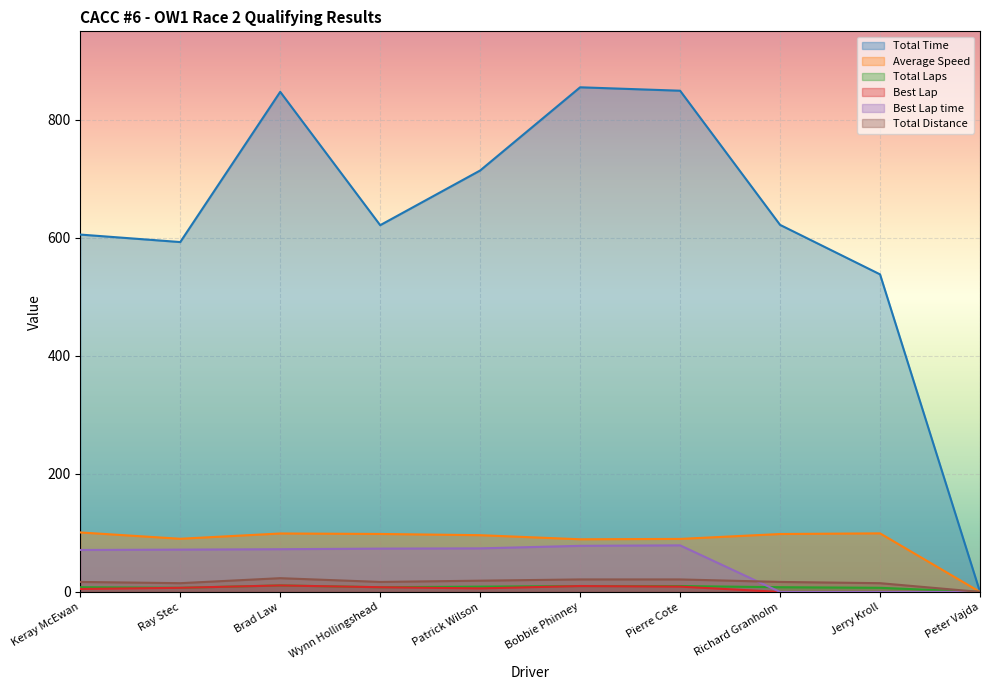

True or false: Total Distance and Best Lap intersect in this chart.

False